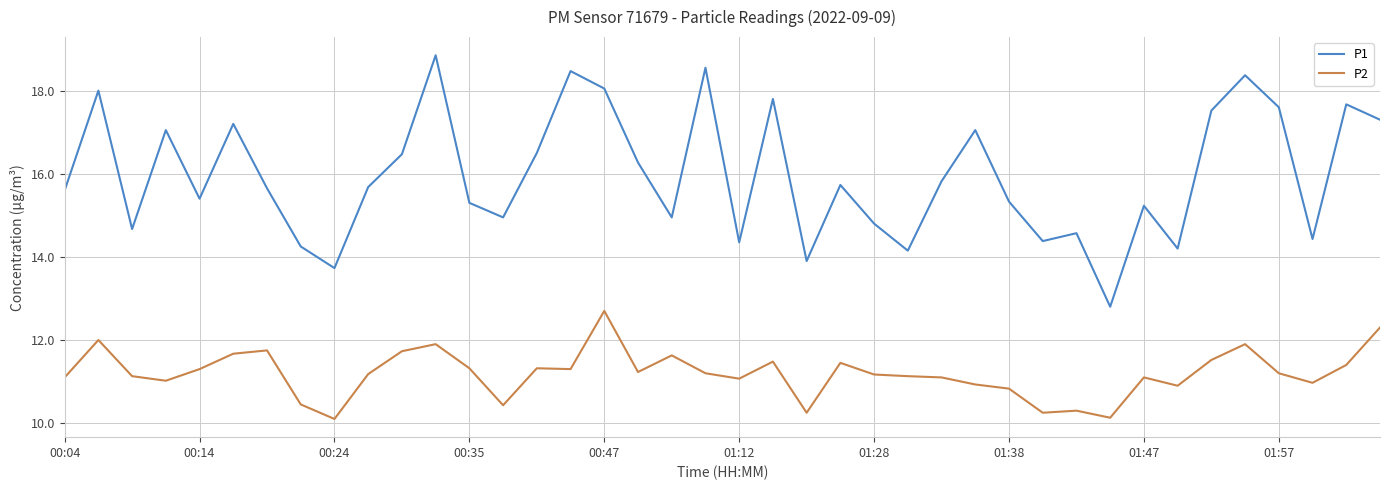

How many lines are shown in the chart?

2